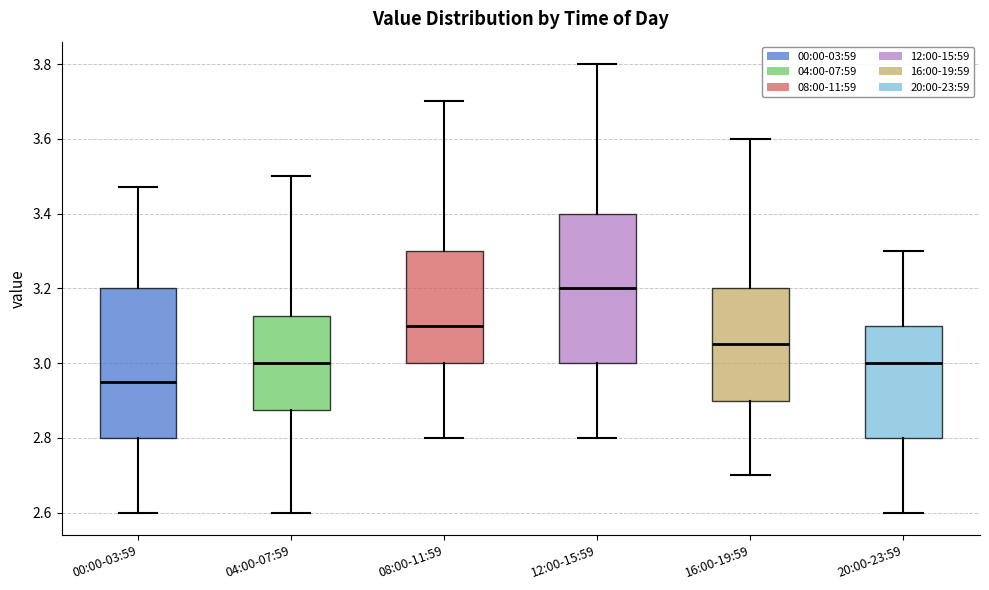

Reading left to right, transcribe this box plot: for each box, give where its median line is, the range the box spans, and where its two whiskers end, as read against the y-axis. The values are not printed on the chart, so give them approximately, as read against the axis.

00:00-03:59: median 2.96, box 2.80 to 3.20, whiskers 2.60 to 3.48
04:00-07:59: median 3.00, box 2.88 to 3.12, whiskers 2.60 to 3.50
08:00-11:59: median 3.10, box 3.00 to 3.30, whiskers 2.80 to 3.70
12:00-15:59: median 3.20, box 3.00 to 3.40, whiskers 2.80 to 3.80
16:00-19:59: median 3.06, box 2.90 to 3.20, whiskers 2.70 to 3.60
20:00-23:59: median 3.00, box 2.80 to 3.10, whiskers 2.60 to 3.30